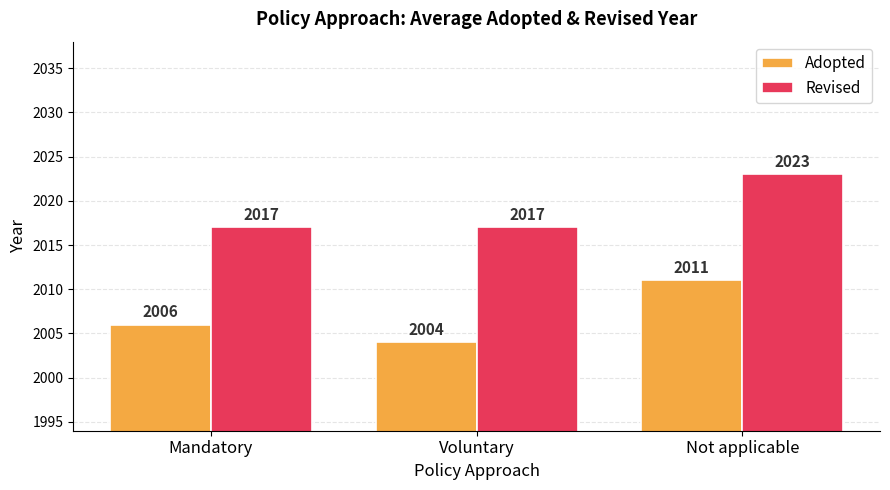

Rank the series by their maximum value, from lowest to highest.

Adopted, Revised